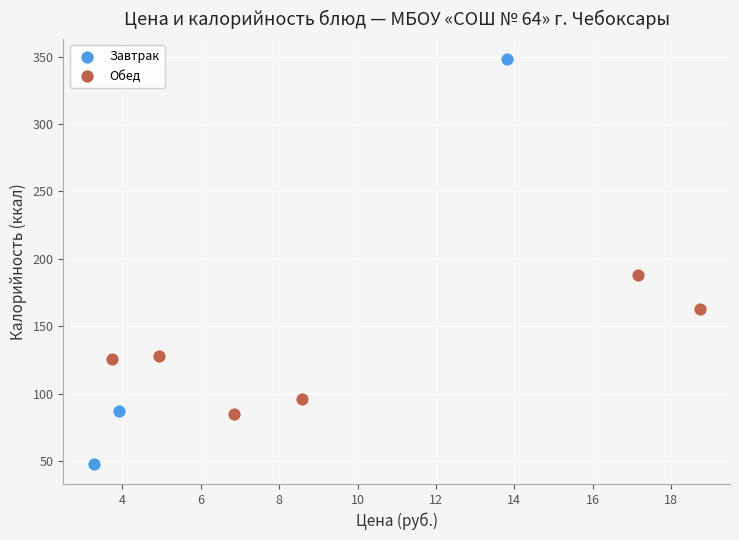

Which series contains the lowest Y value?

Завтрак